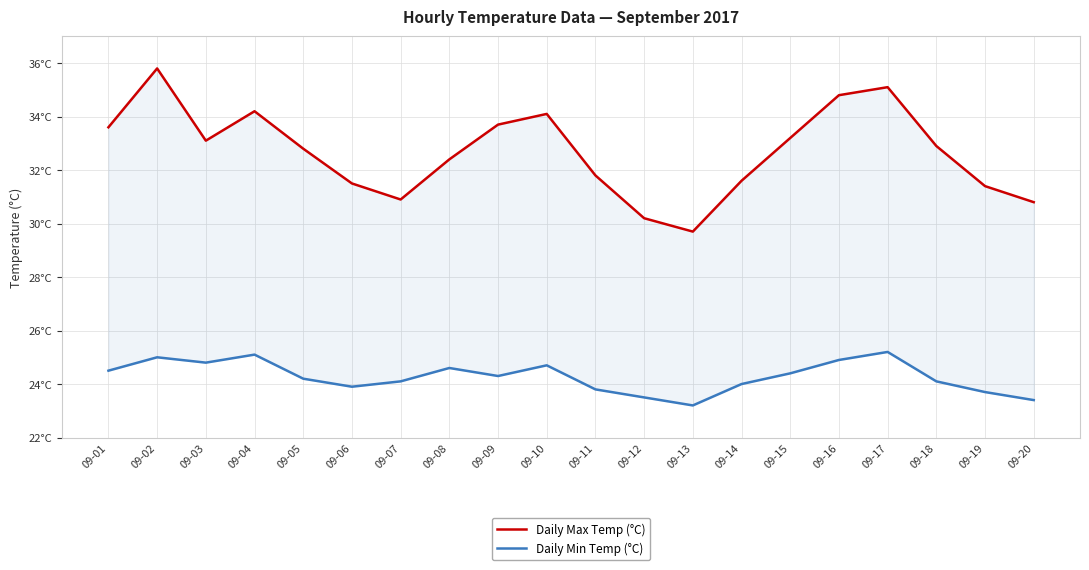

In Daily Min Temp (°C), how many points are lower than both neighbors (excluding endpoints)?

4